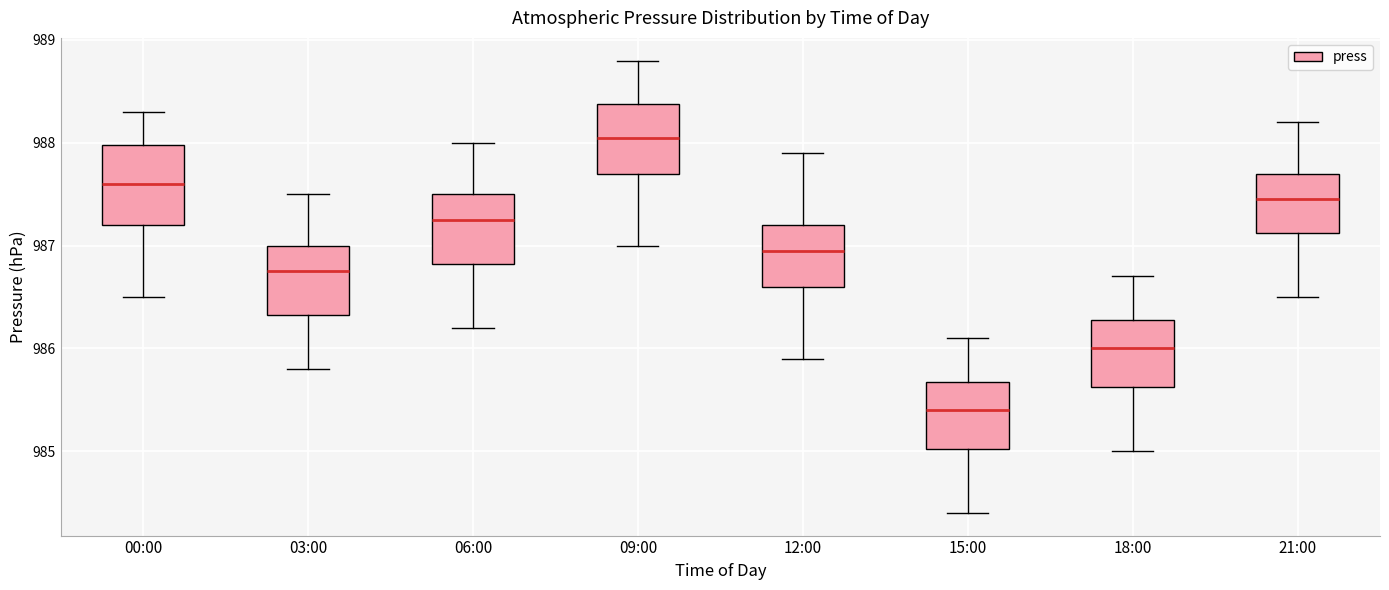

Reading left to right, transcribe this box plot: for each box, give where its median line is, the range the box spans, and where its two whiskers end, as read against the y-axis. The values are not printed on the chart, so give them approximately, as read against the axis.

00:00: median 987.6, box 987.2 to 988.0, whiskers 986.5 to 988.3
03:00: median 986.8, box 986.3 to 987.0, whiskers 985.8 to 987.5
06:00: median 987.3, box 986.8 to 987.5, whiskers 986.2 to 988.0
09:00: median 988.1, box 987.7 to 988.4, whiskers 987.0 to 988.8
12:00: median 987.0, box 986.6 to 987.2, whiskers 985.9 to 987.9
15:00: median 985.4, box 985.0 to 985.7, whiskers 984.4 to 986.1
18:00: median 986.0, box 985.6 to 986.3, whiskers 985.0 to 986.7
21:00: median 987.5, box 987.1 to 987.7, whiskers 986.5 to 988.2